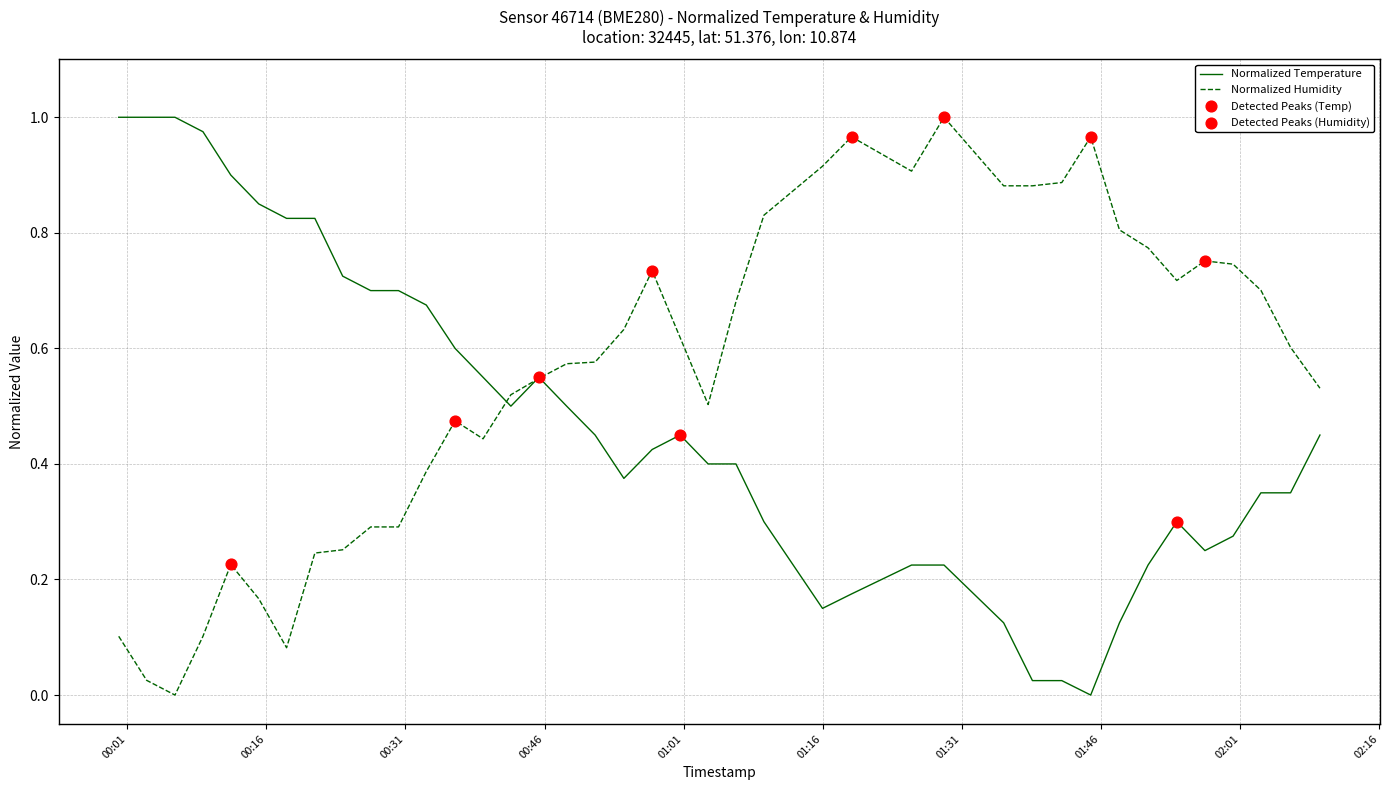

Which series has the largest total across all categories?

Normalized Humidity